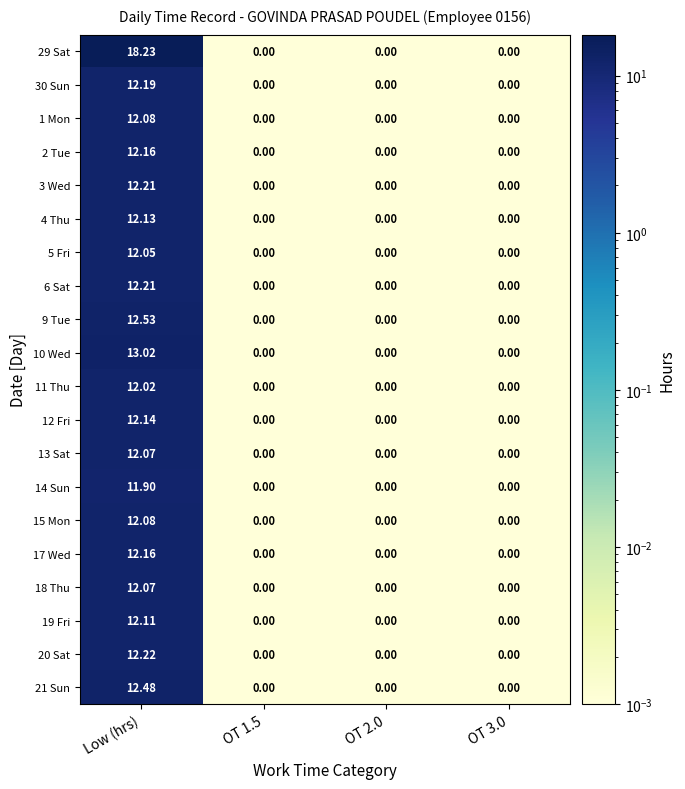

At which category is the sum across all series the highest?

Low (hrs)